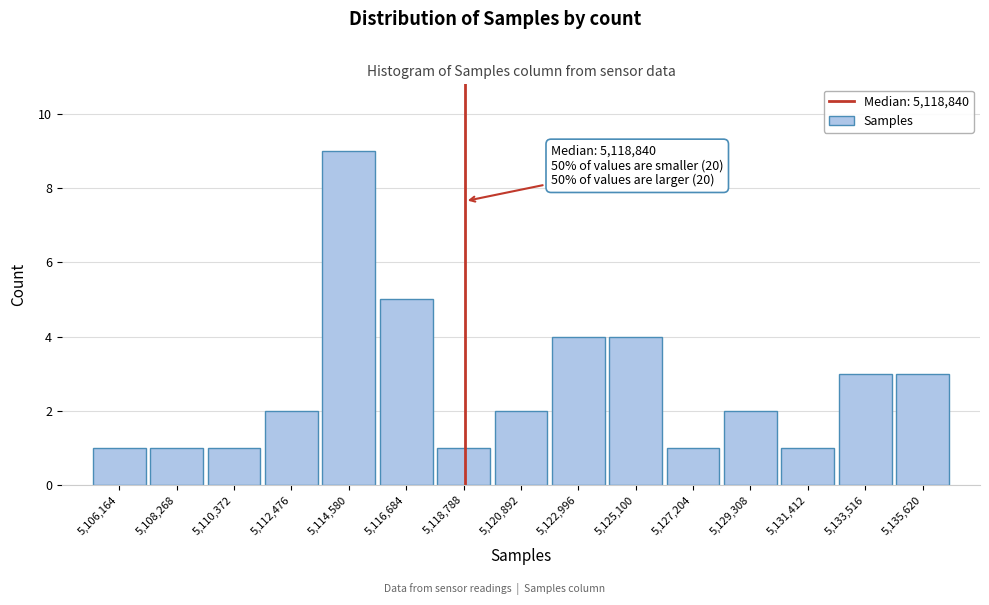

Which range on the x-axis has the tallest bar?

5113500 to 5115500